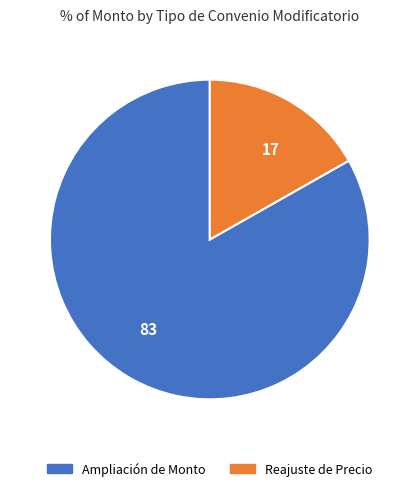

Which category has the biggest portion of the pie?

83